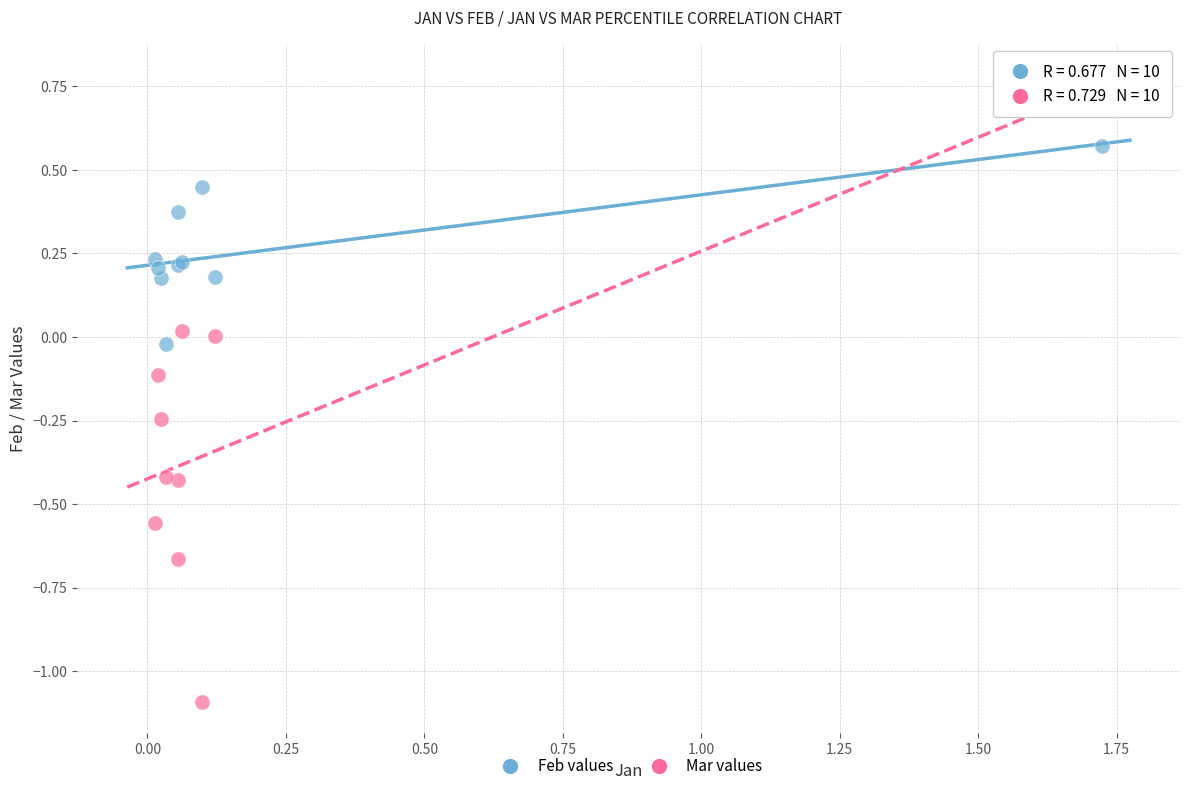

Which series has the widest spread of Y values?

Mar values